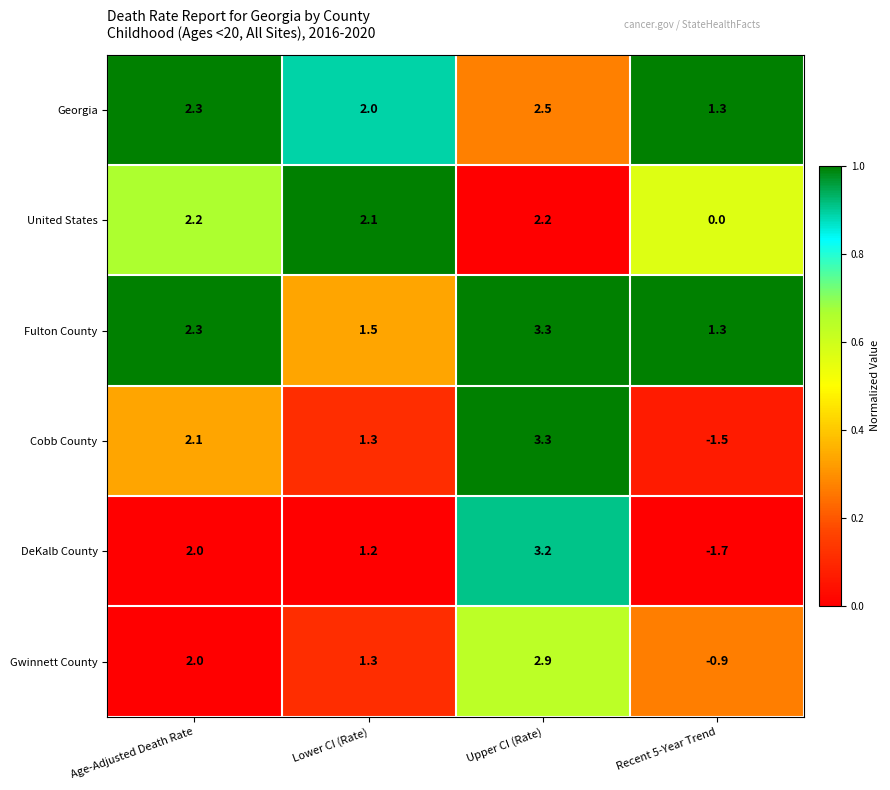

What is the sum of the Georgia values at Age-Adjusted Death Rate and Lower CI (Rate)?

4.3